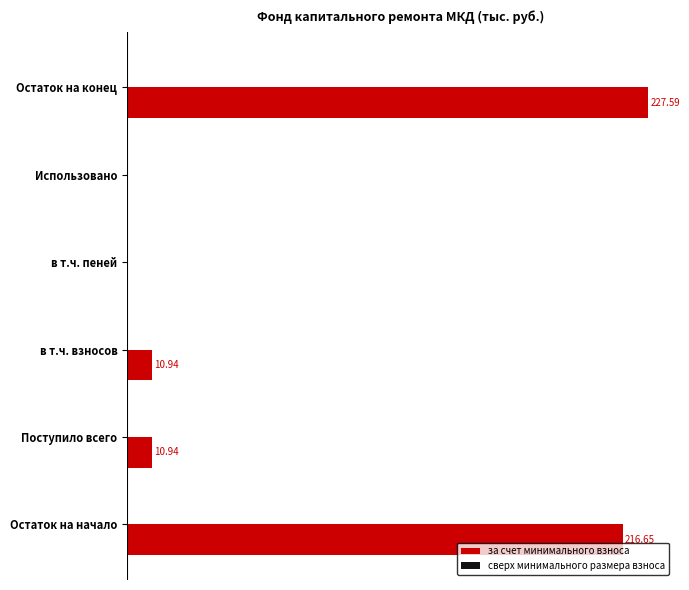

Which has a higher value, в т.ч. пеней or Поступило всего?

Поступило всего